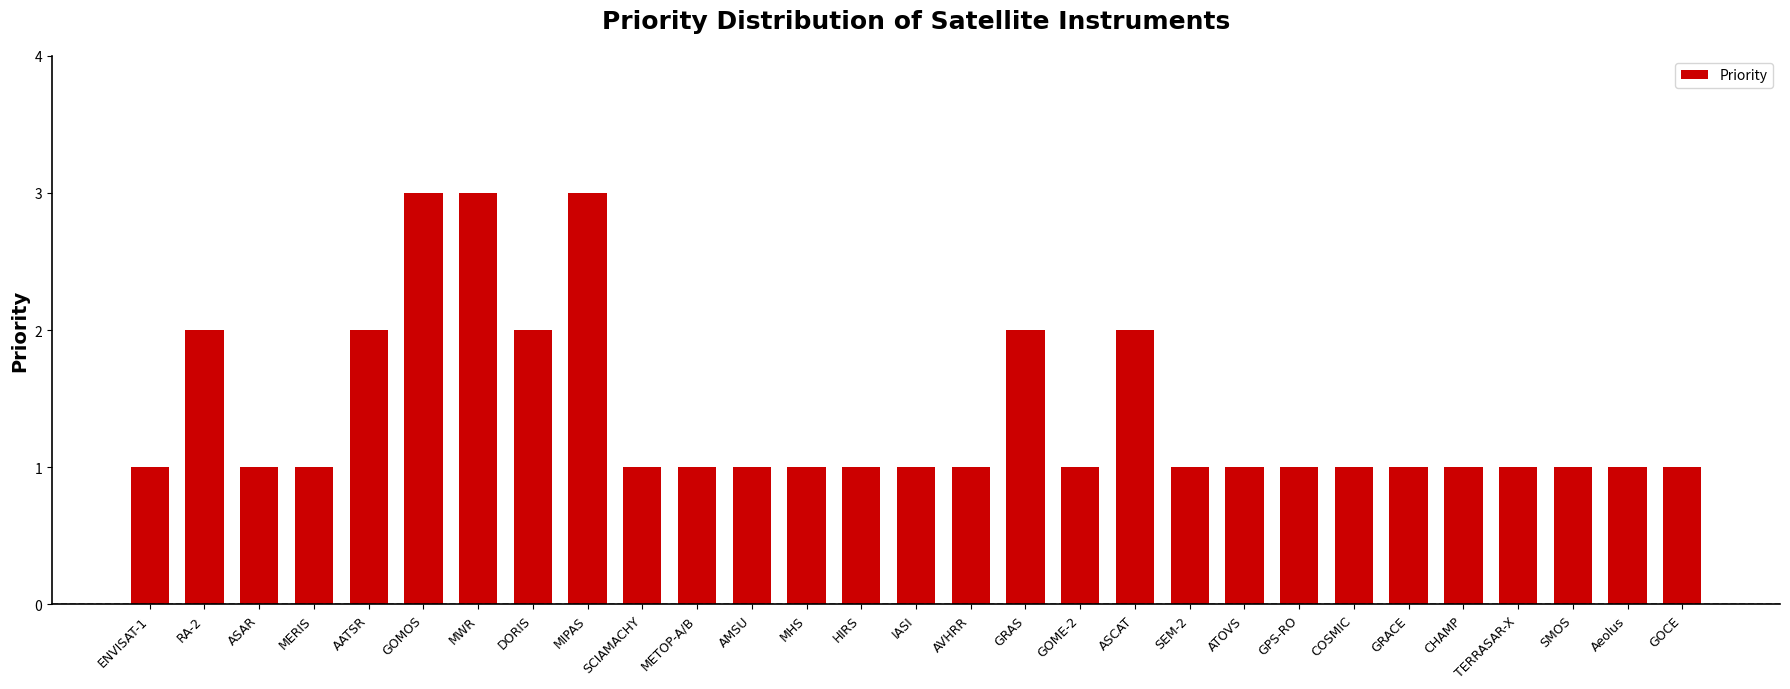

Between AMSU and AATSR, which is larger?

AATSR